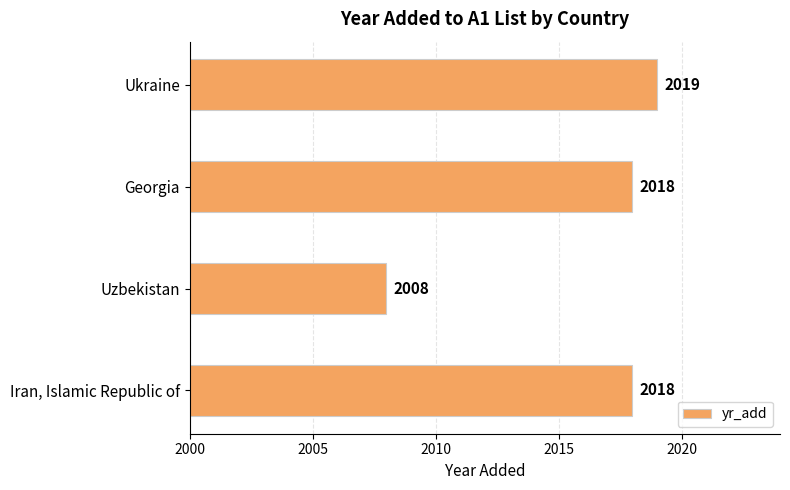

What is the average value?

2016